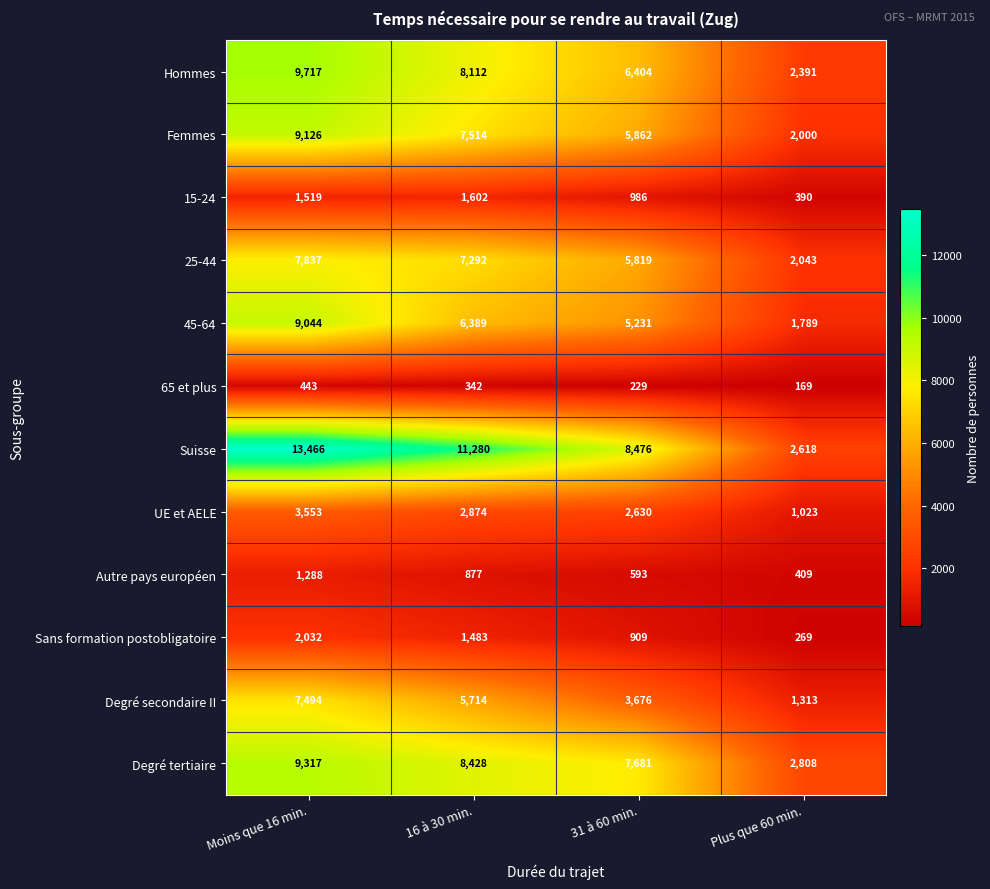

Count the number of categories in the chart.

4